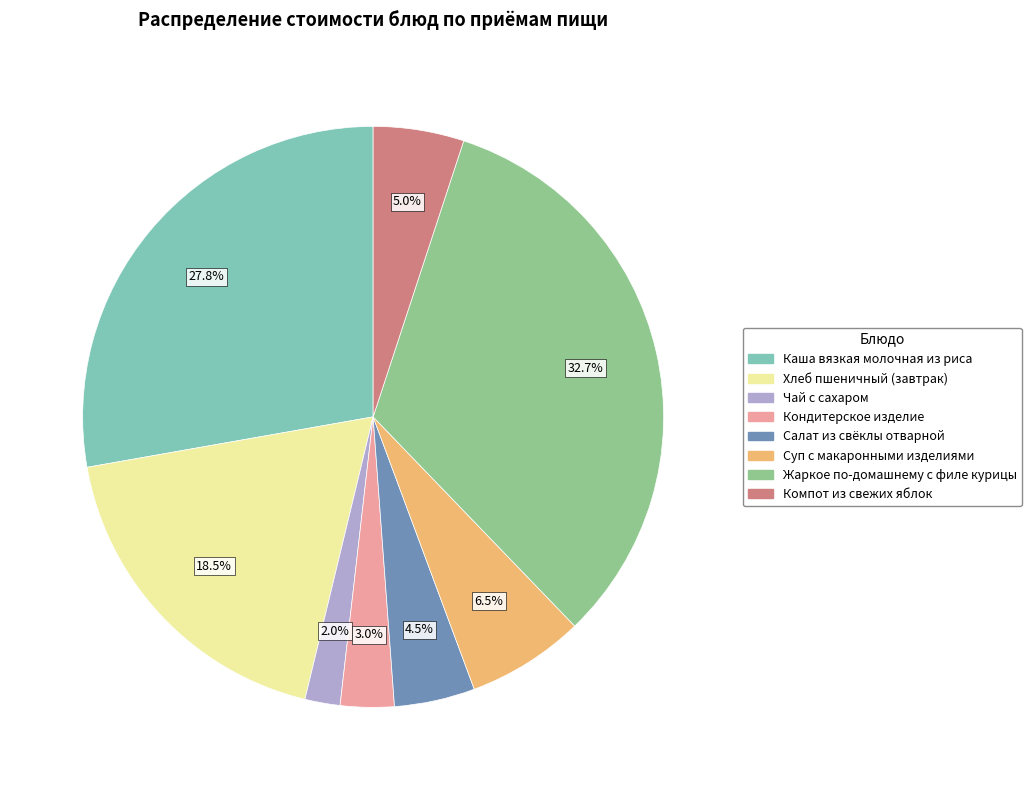

How many slices are in this pie chart?

8